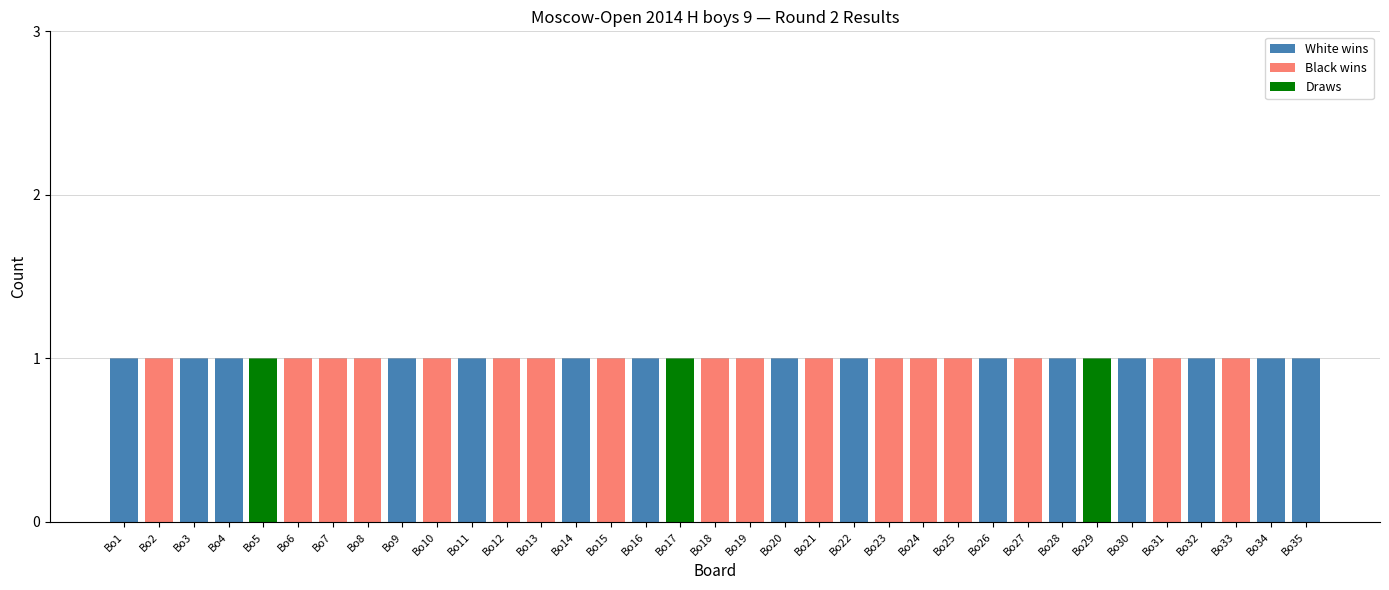

The White wins series shows 2 at Bo32. True or false?

False